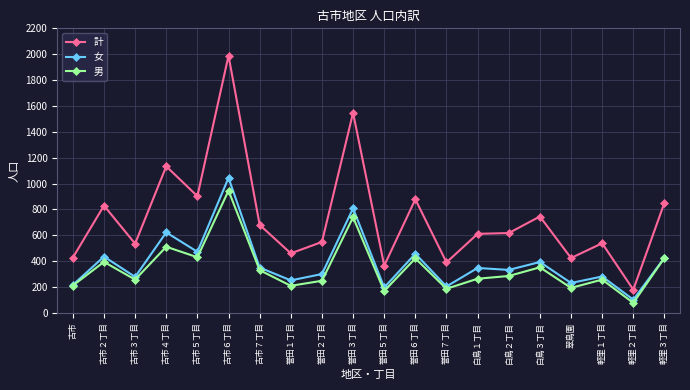

What is the maximum value for 男?

945